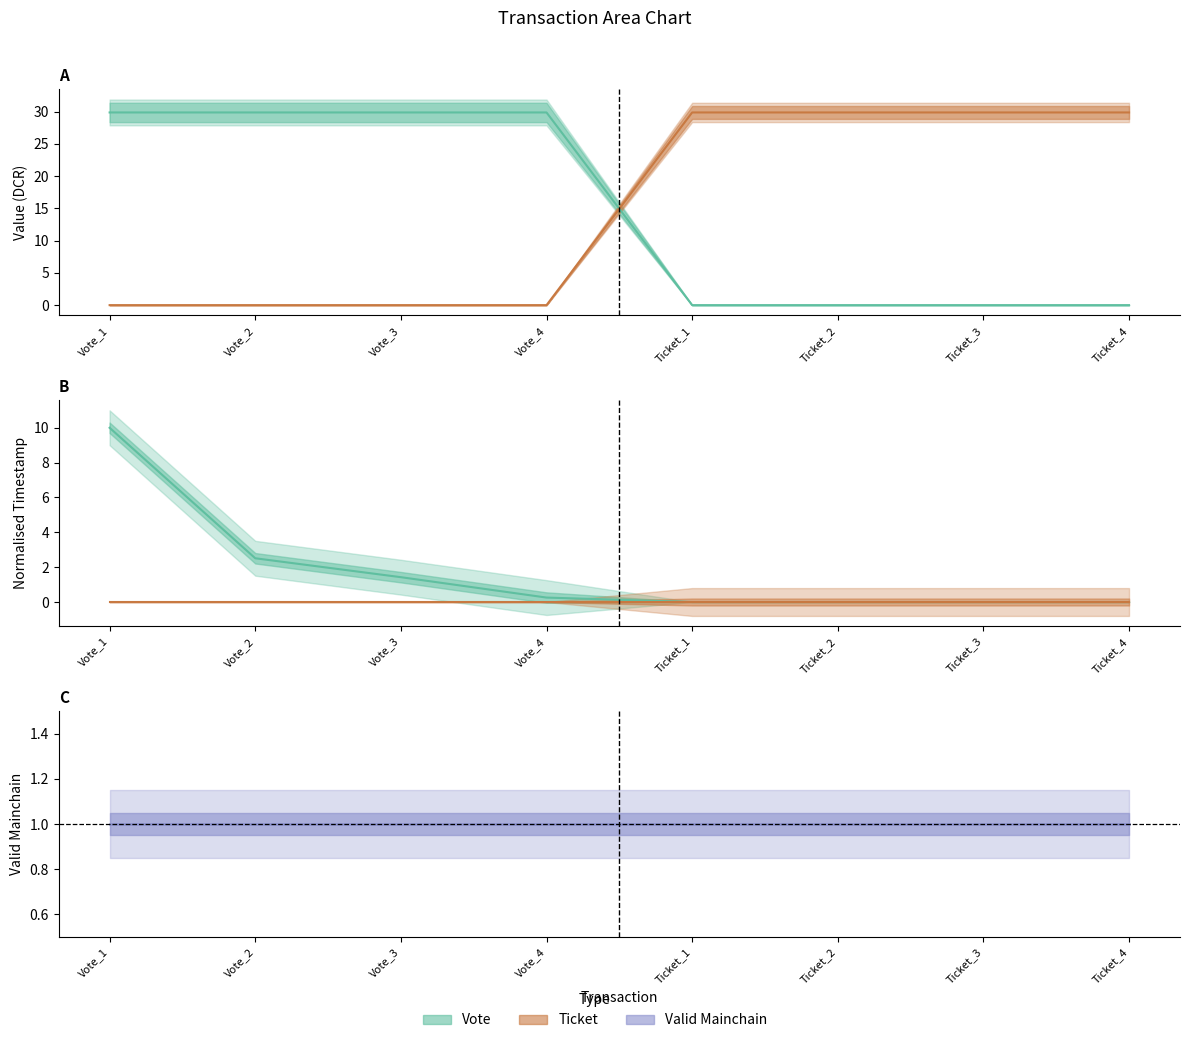

True or false: valid_mainchain and Ticket ts cross at least once.

False